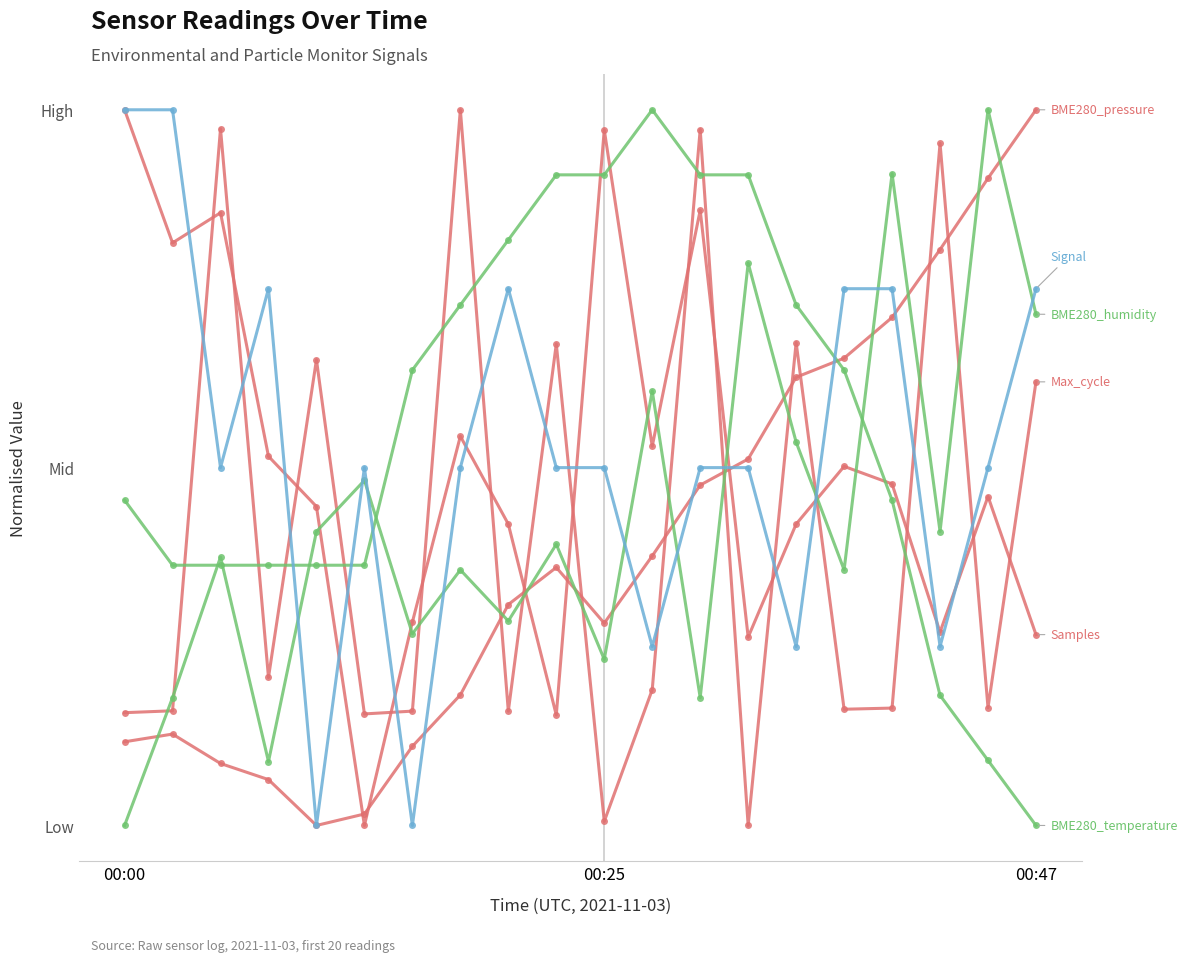

Is this an area chart (filled region under the line)?

No